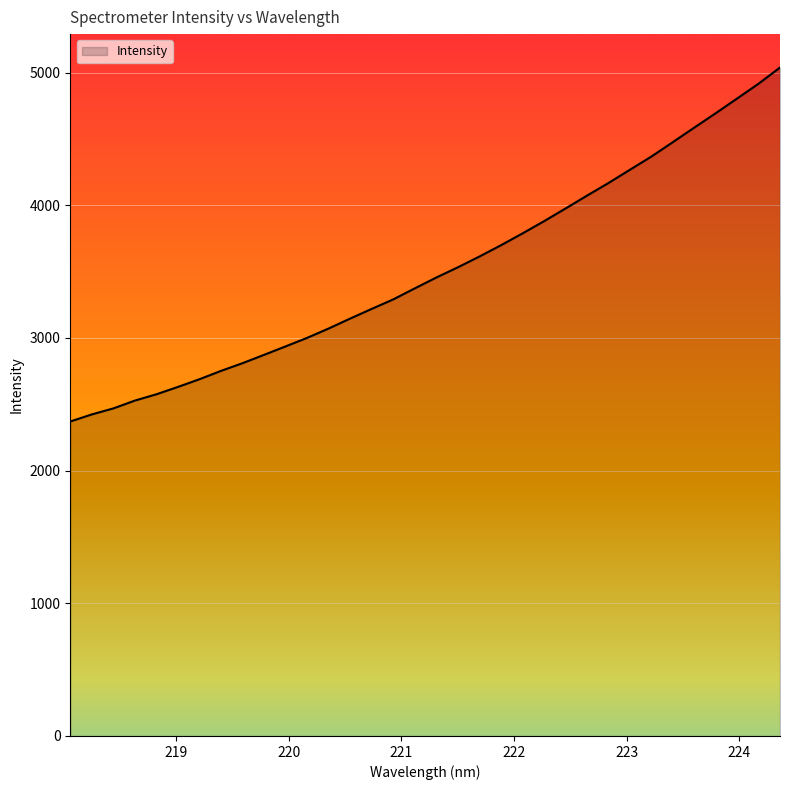

What is the greatest value displayed?

5038.2